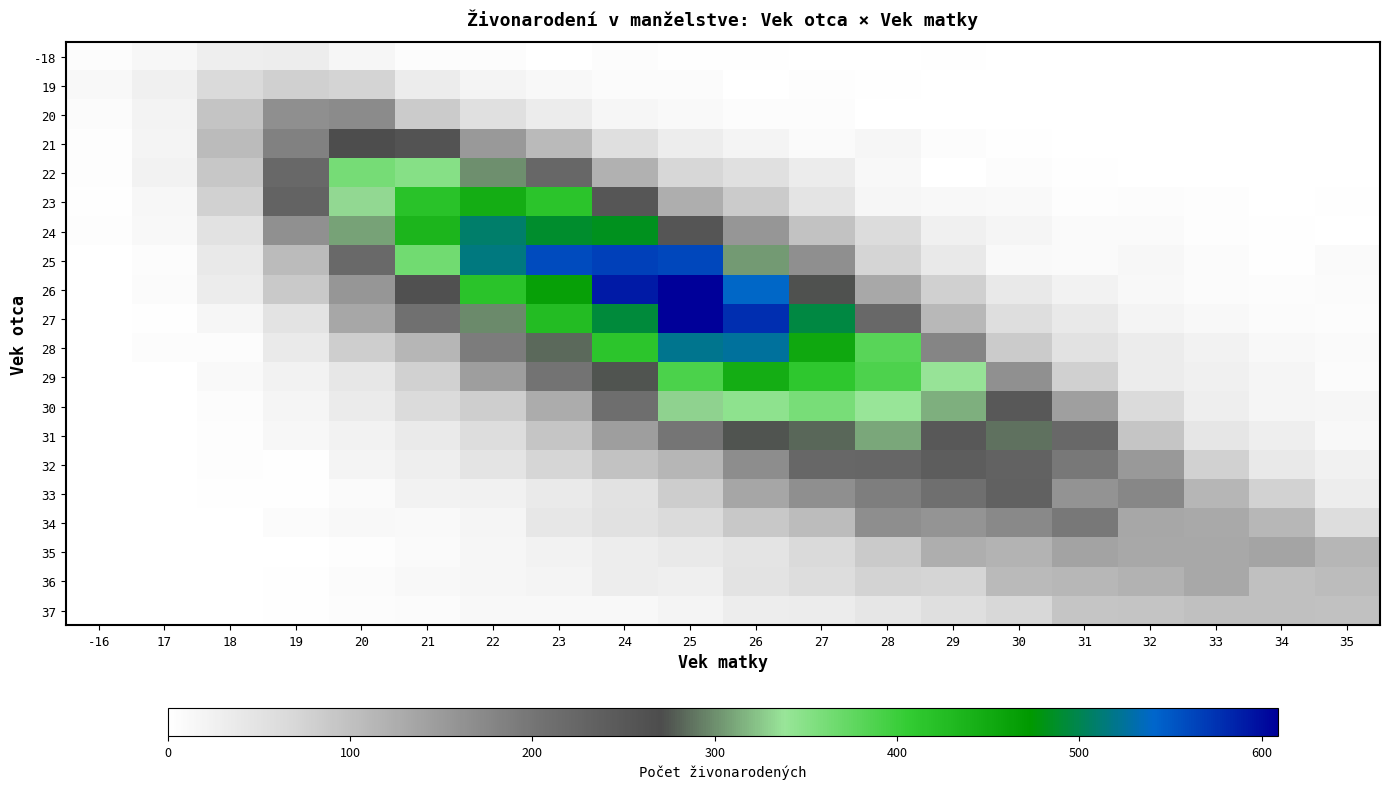

Which series has the largest range (max minus min)?

26